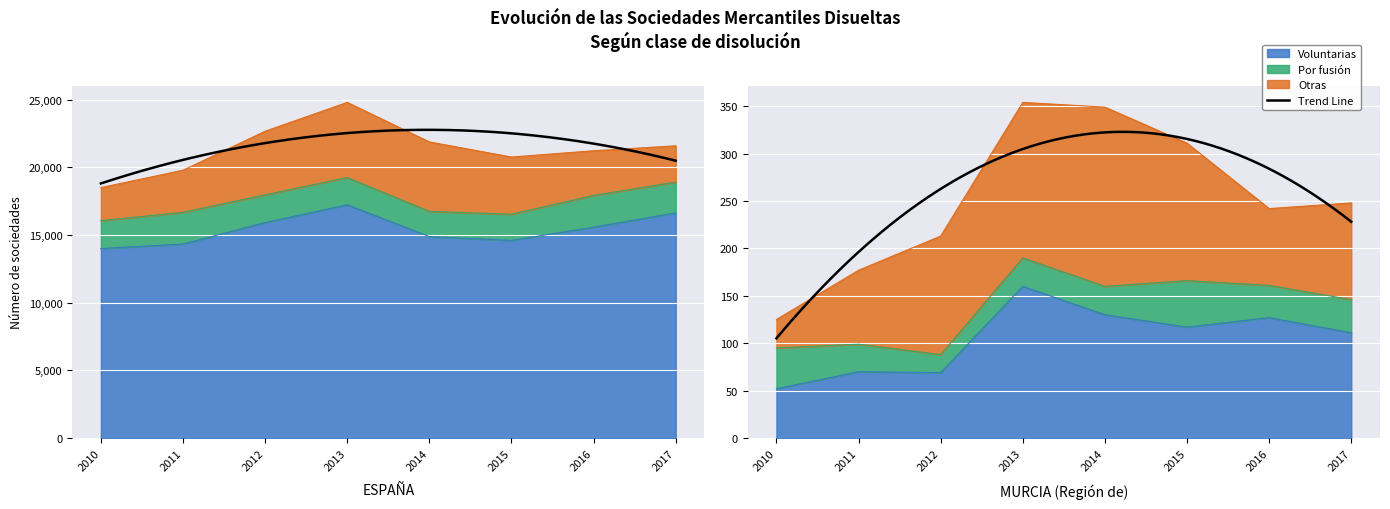

At how many categories does at least one series exceed 11247?

8